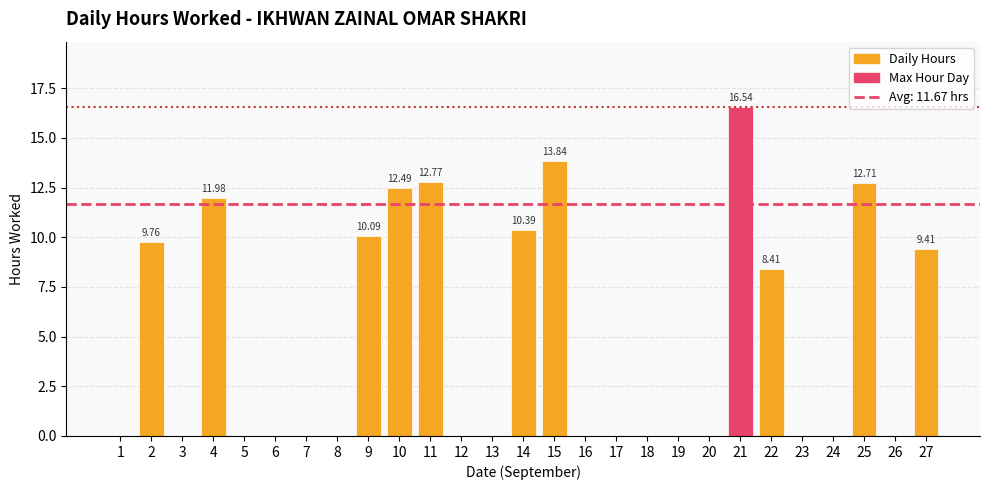

Count the number of data series in this chart.

1